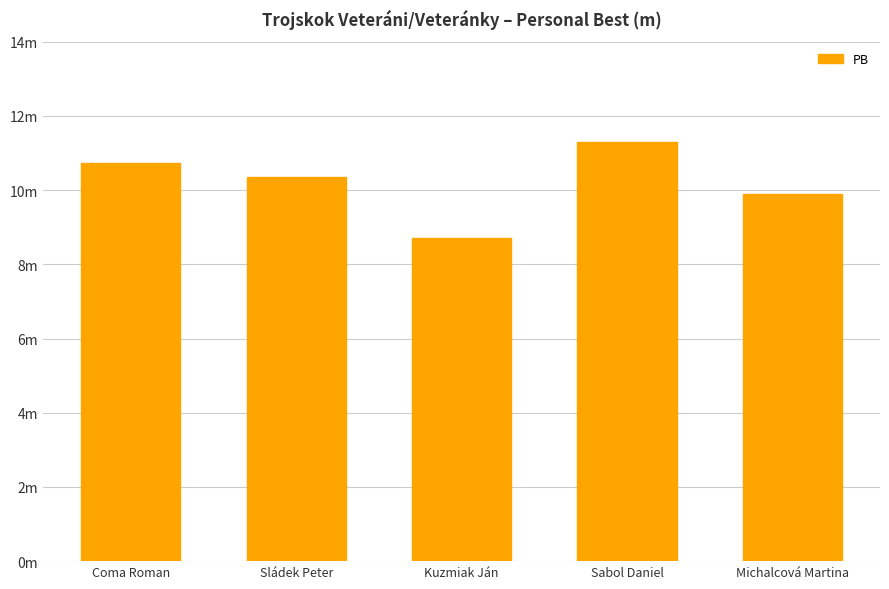

True or false: the data shows 10.7 at Coma Roman.

True